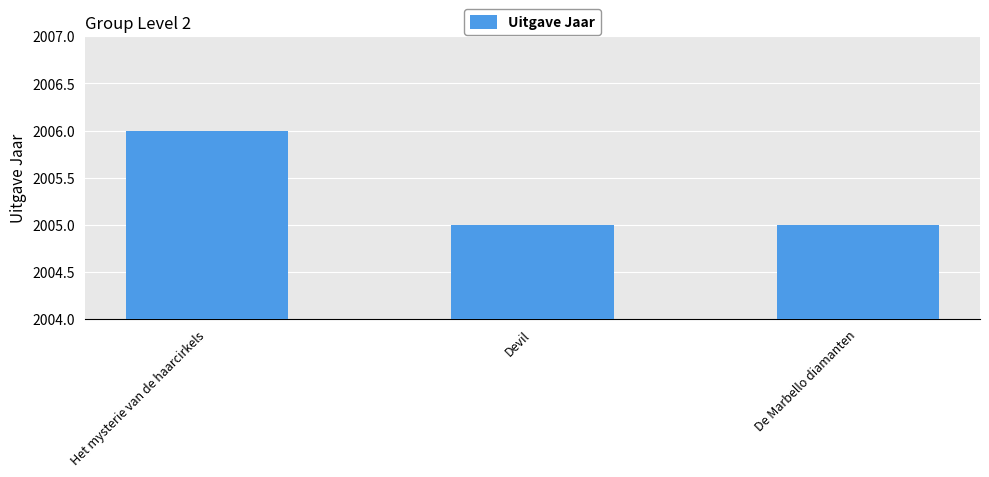

Are the bars grouped side by side (vs. stacked)?

No